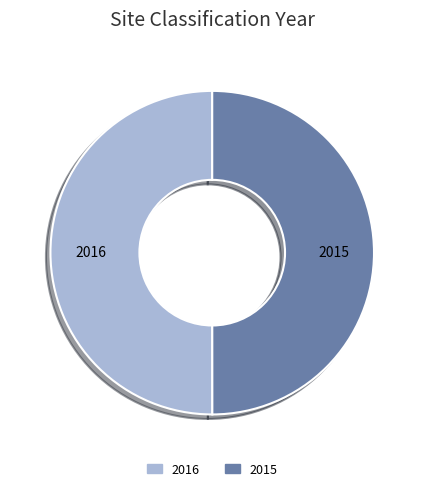

Count the number of slices in the pie.

2